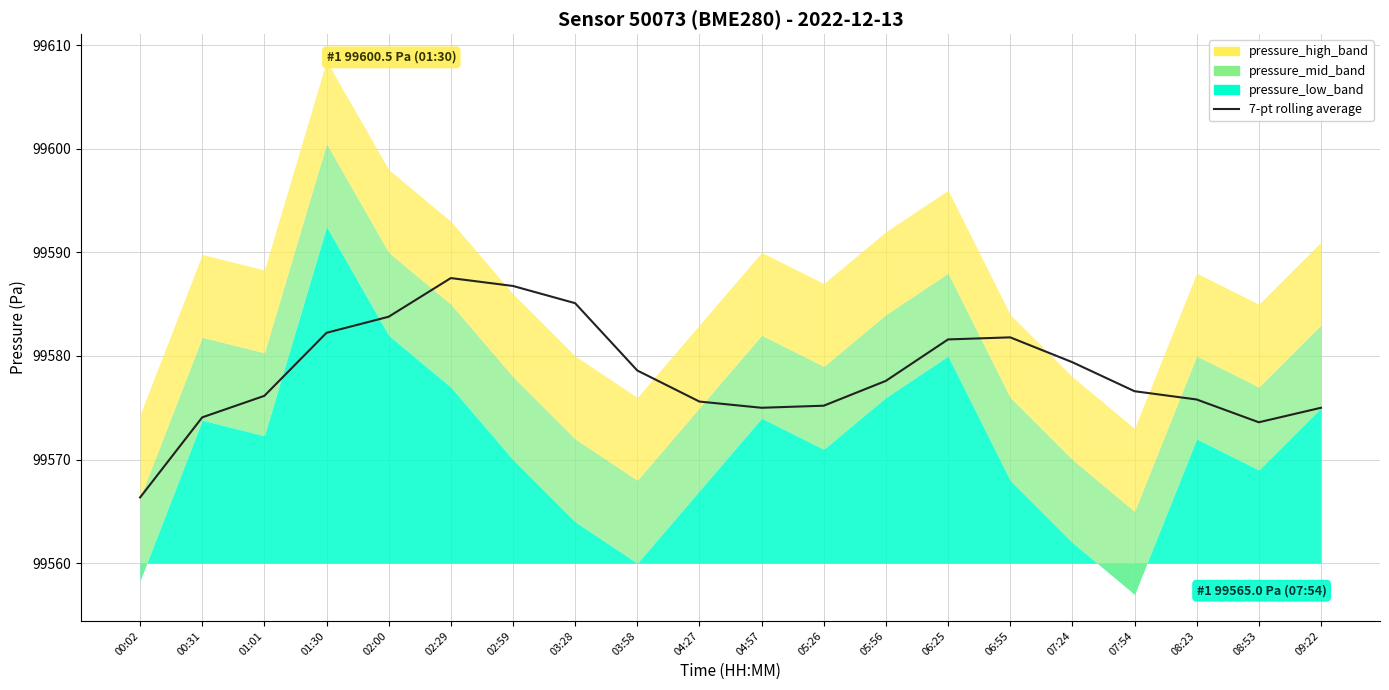

How many points are lower than both their immediate neighbors (excluding endpoints)?

2